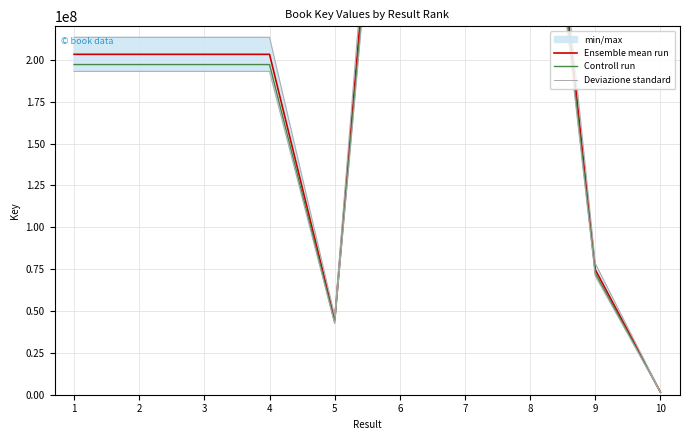

The value of Ensemble mean run at 5 is 44695299.0. True or false?

True